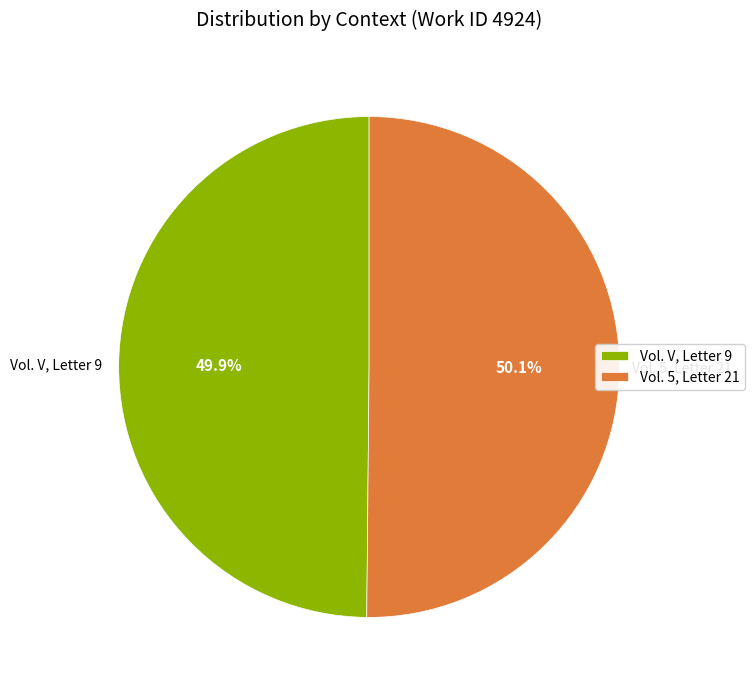

To the nearest percent, what portion does Vol. V, Letter 9 represent?

50%